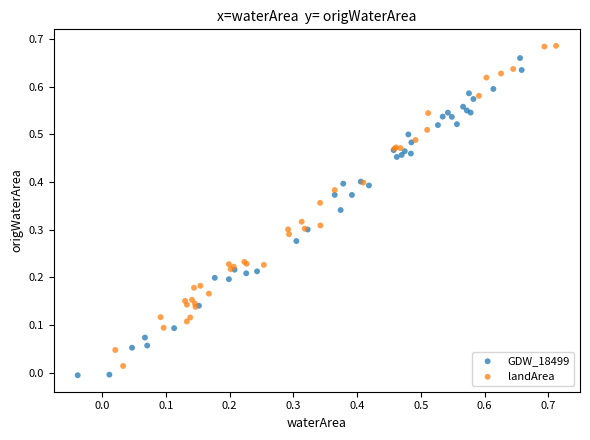

Which series contains the highest Y value?

landArea